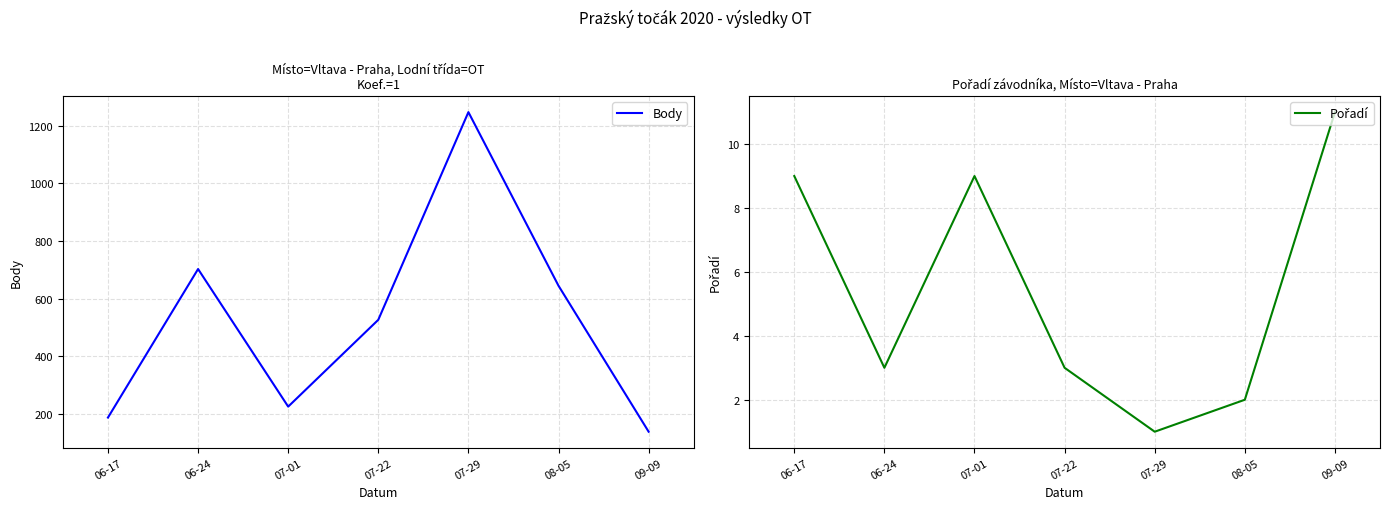

Rank the series at 09-09 from highest to lowest value.

Body, Pořadí